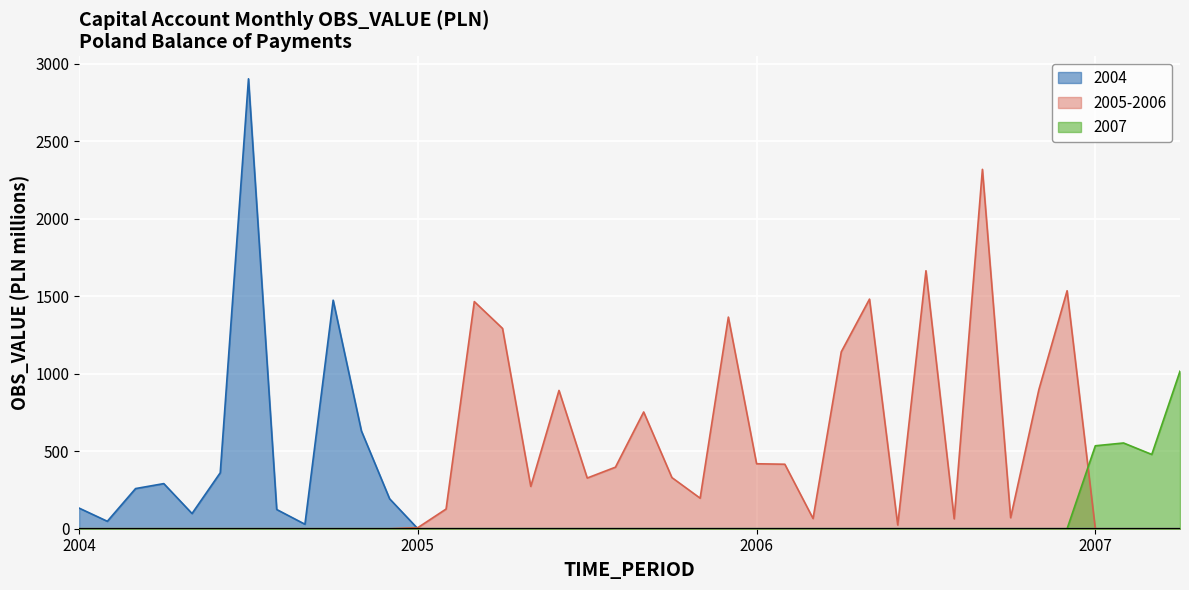

Where is the data nearest to the value 1454?

2005-03